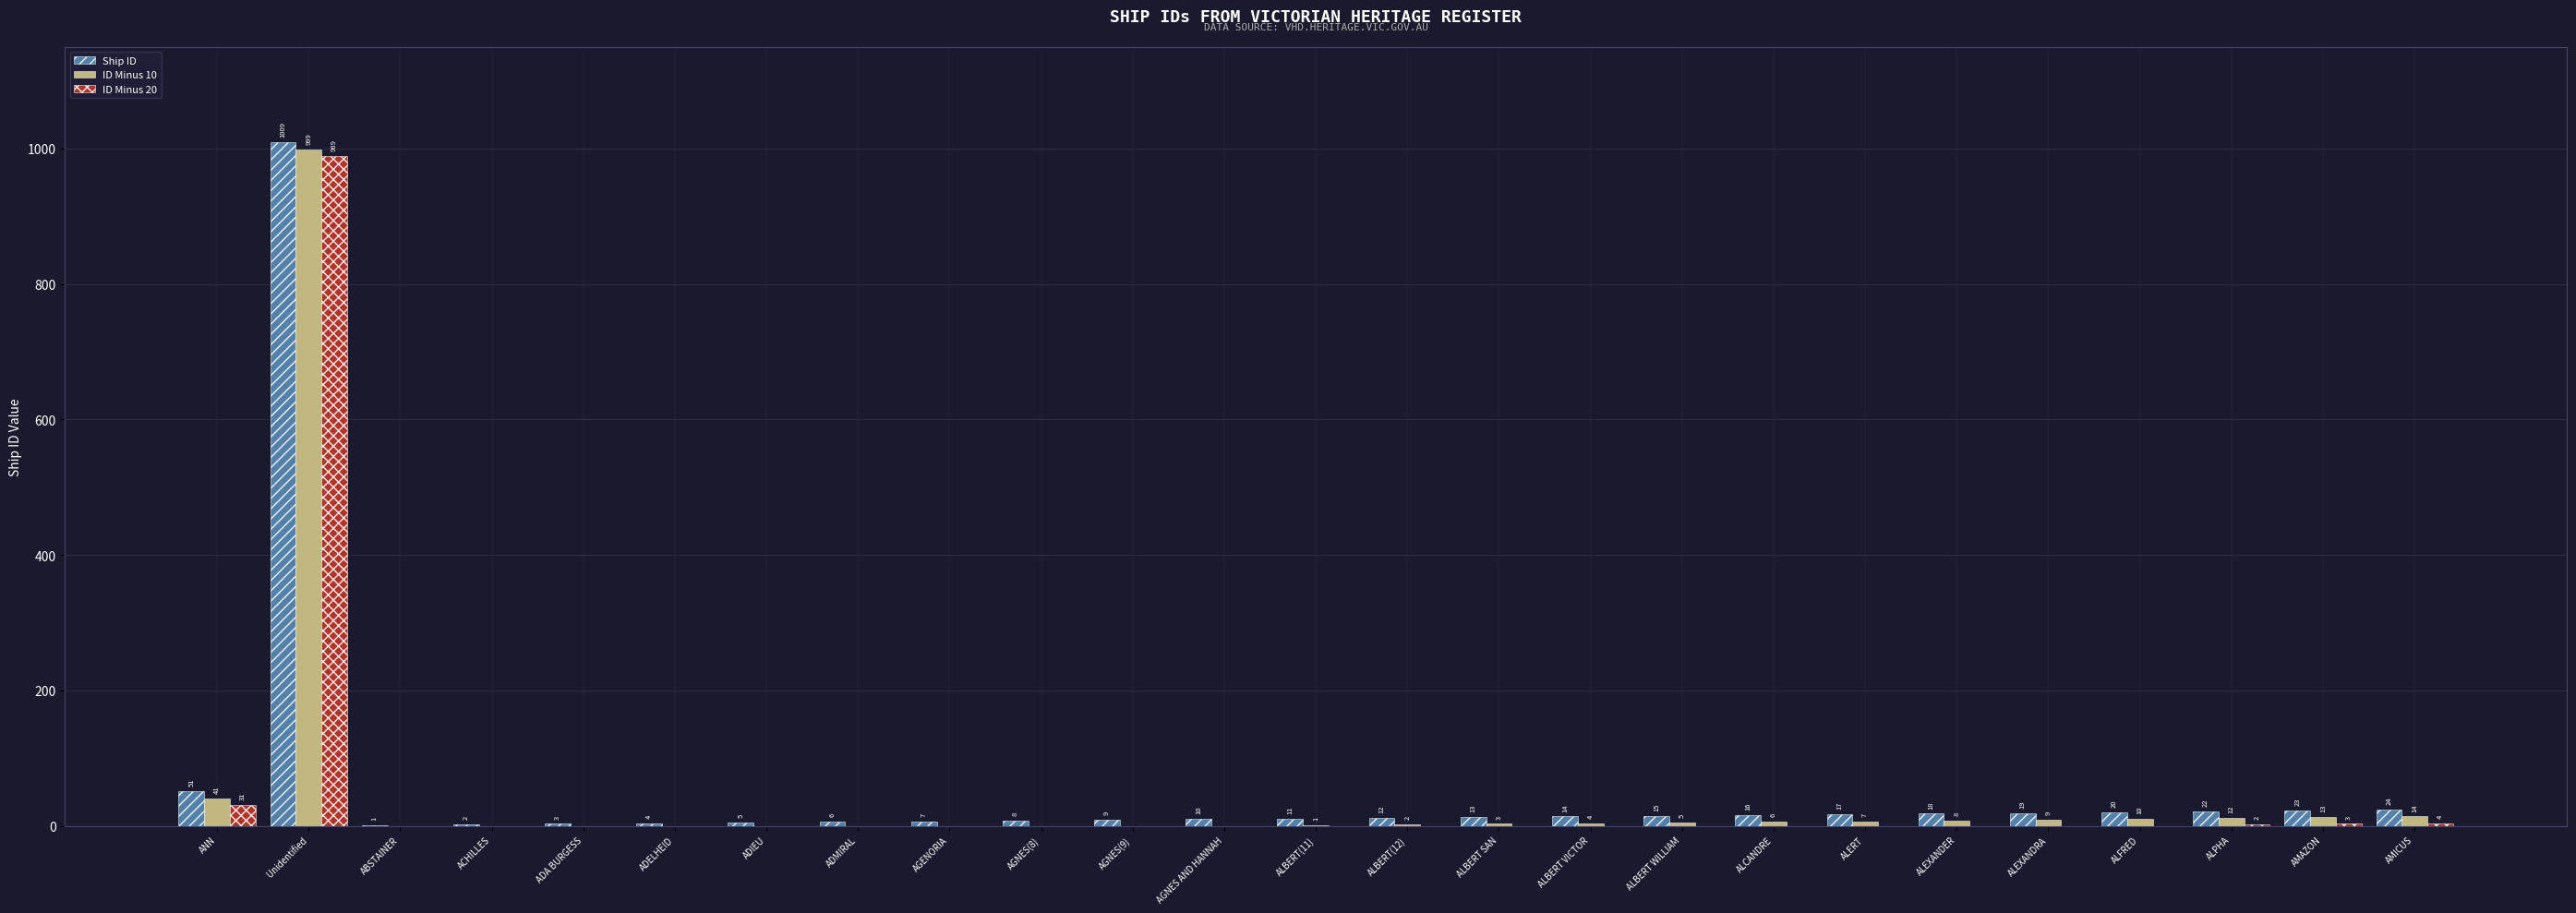

Between AGNES(8) and ALEXANDER, which series saw the biggest shift?

Ship ID